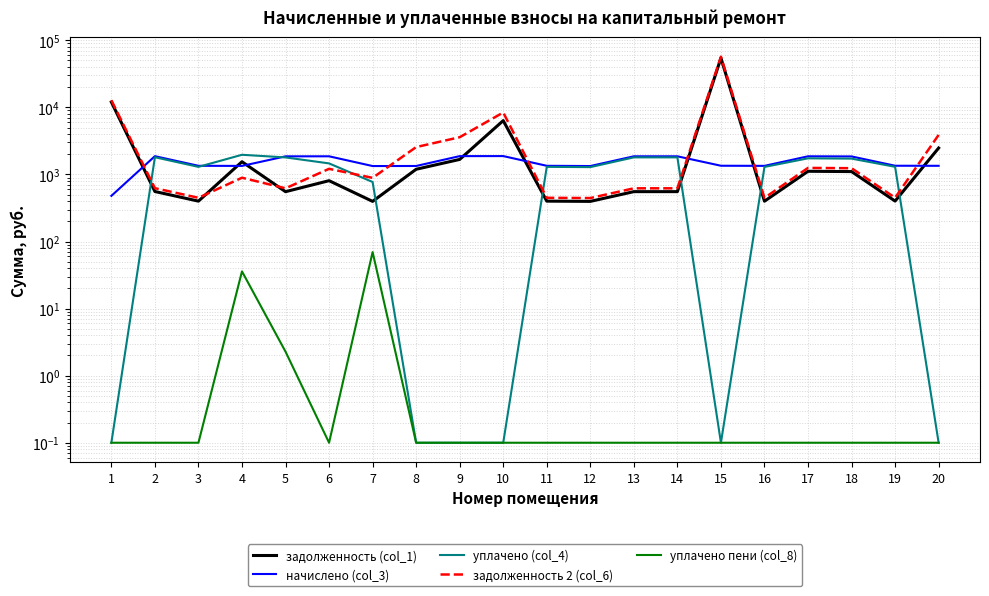

What is the maximum value shown in the chart?

56858.3